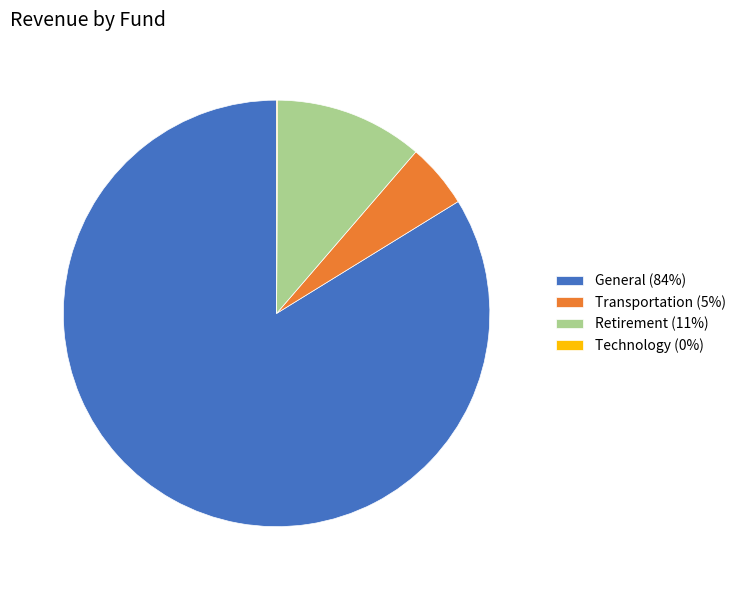

Is it true that Retirement (11%) is 11% of the pie?

True